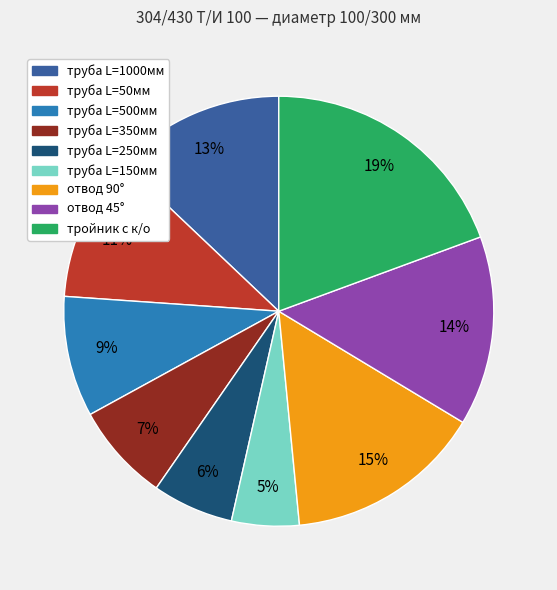

To the nearest percent, what is the average slice percentage?

11%